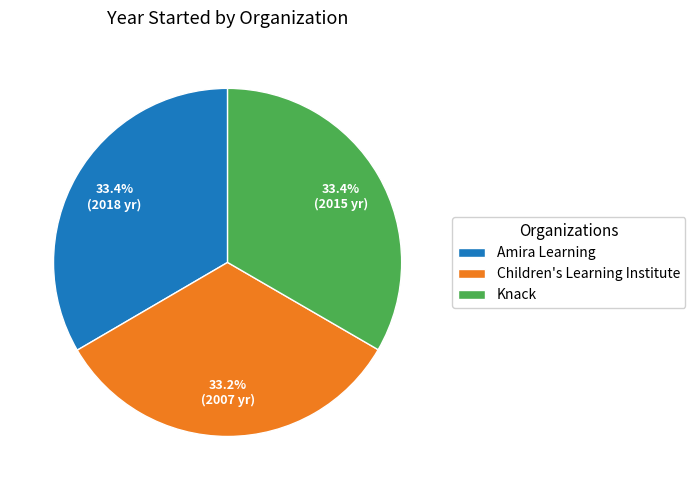

How many slices are in this pie chart?

3